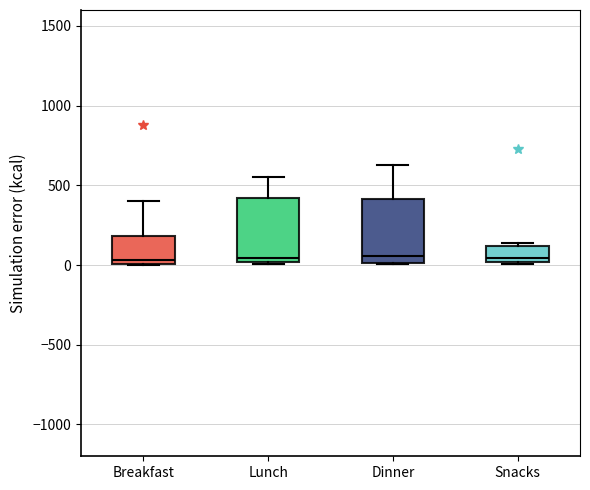

Reading left to right, transcribe this box plot: for each box, give where its median line is, the range the box spans, and where its two whiskers end, as read against the y-axis. The values are not printed on the chart, so give them approximately, as read against the axis.

Breakfast: median 50, box 0 to 200, whiskers 0 to 400
Lunch: median 50, box 0 to 400, whiskers 0 to 550
Dinner: median 50, box 0 to 400, whiskers 0 to 650
Snacks: median 50, box 0 to 100, whiskers 0 to 150